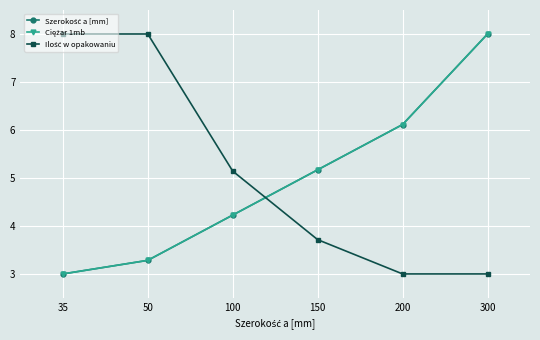

Does the chart have visible grid lines?

Yes